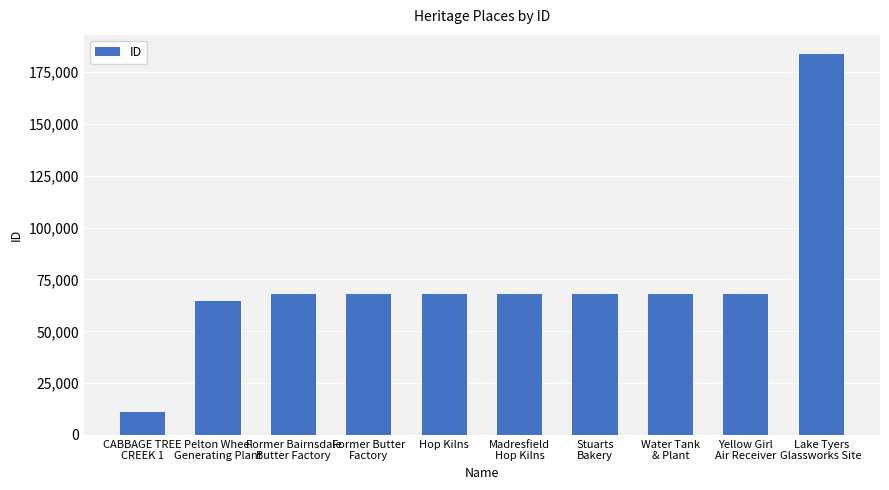

Between Lake Tyers
Glassworks Site and Stuarts
Bakery, which is larger?

Lake Tyers
Glassworks Site